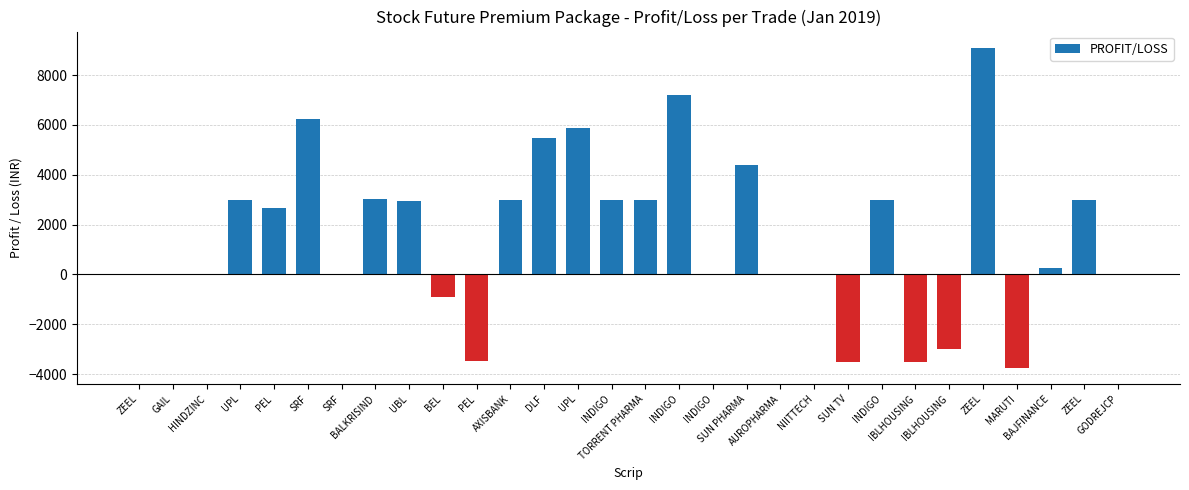

What is the label of the 14th bar from the left?

UPL